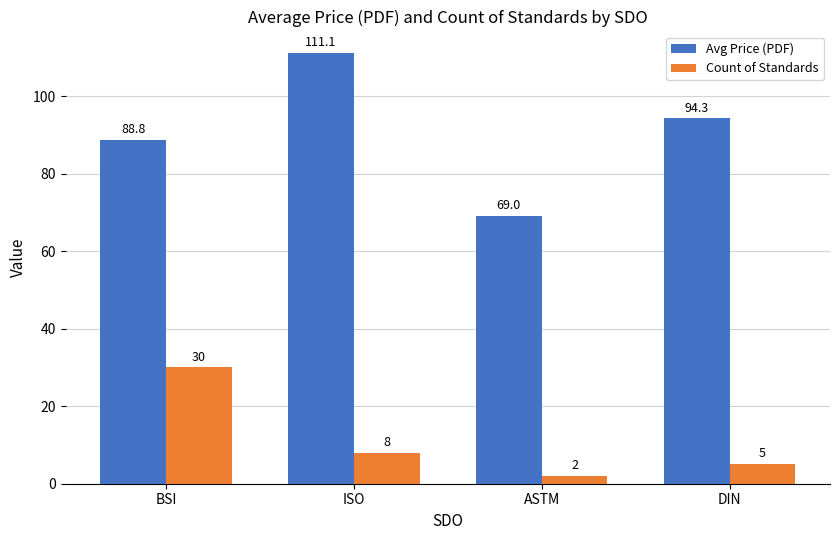

What is the difference between the Avg Price (PDF) values at BSI and DIN?

5.5